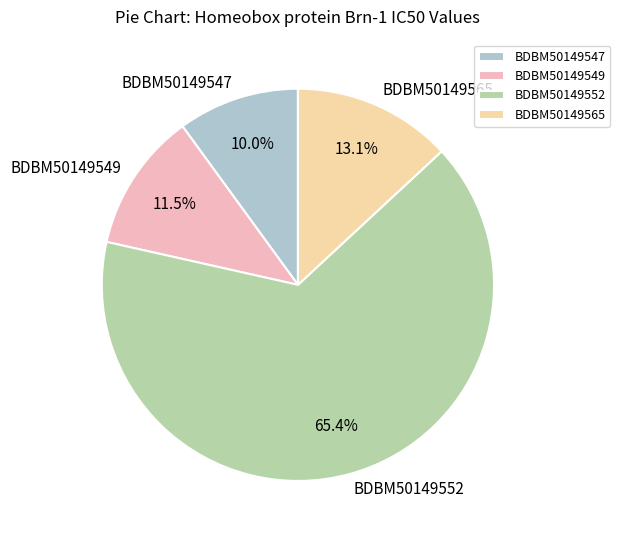

Does any single category account for the majority?

Yes